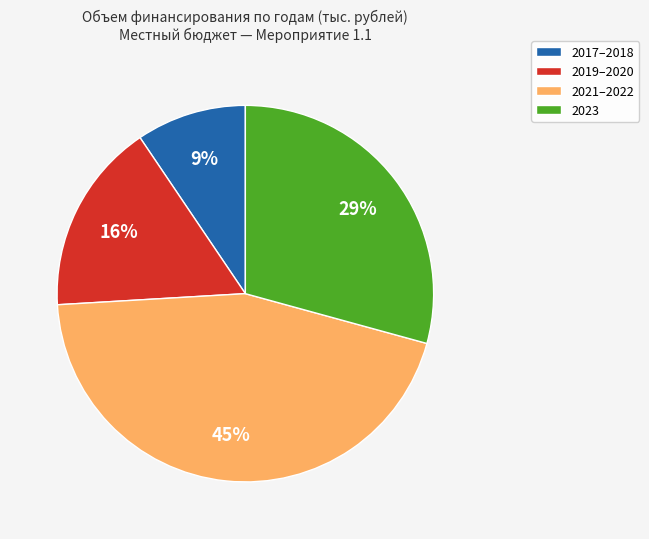

What is the largest slice in the pie chart?

2021–2022